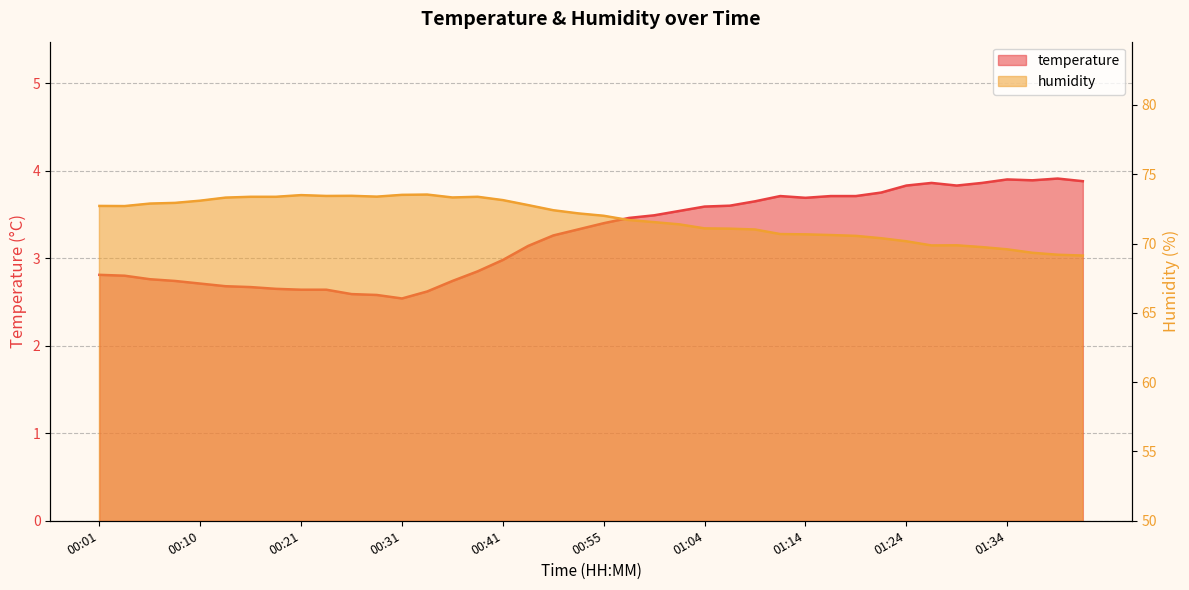

How many data points in humidity are above 72?

20